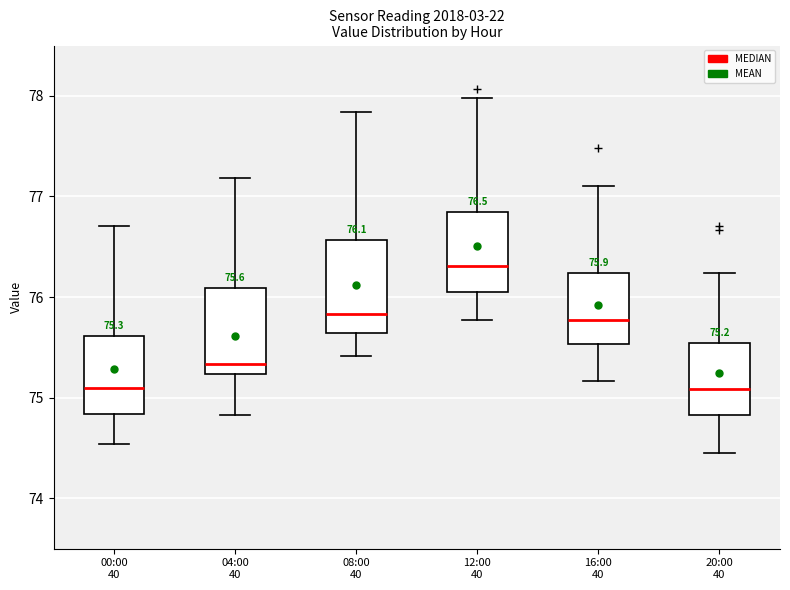

Which box's median line is the highest?

12:00 40